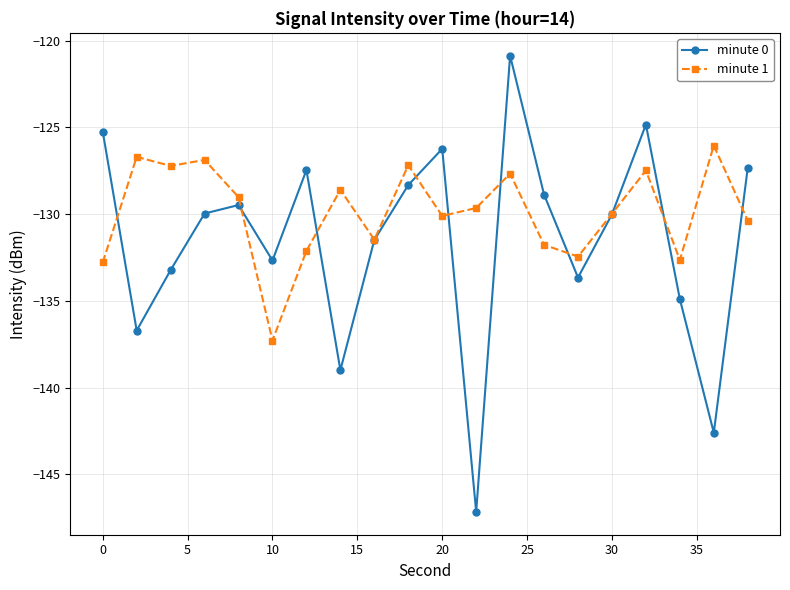

Which series has the largest total across all categories?

minute 1